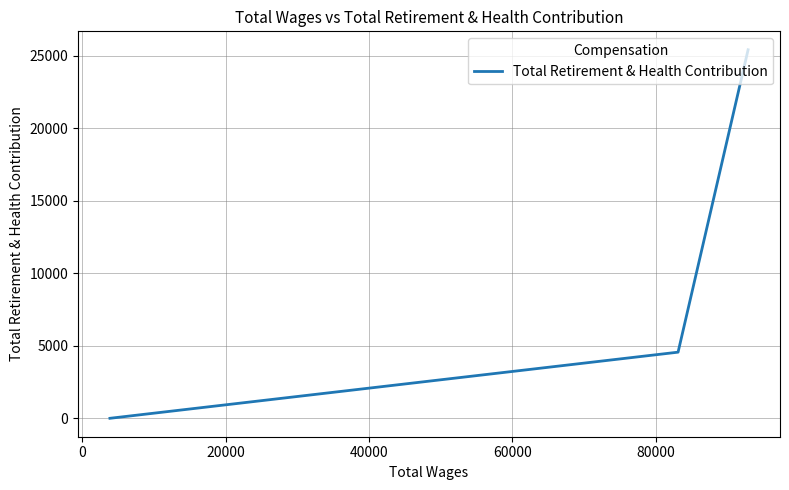

How many lines are shown in the chart?

1